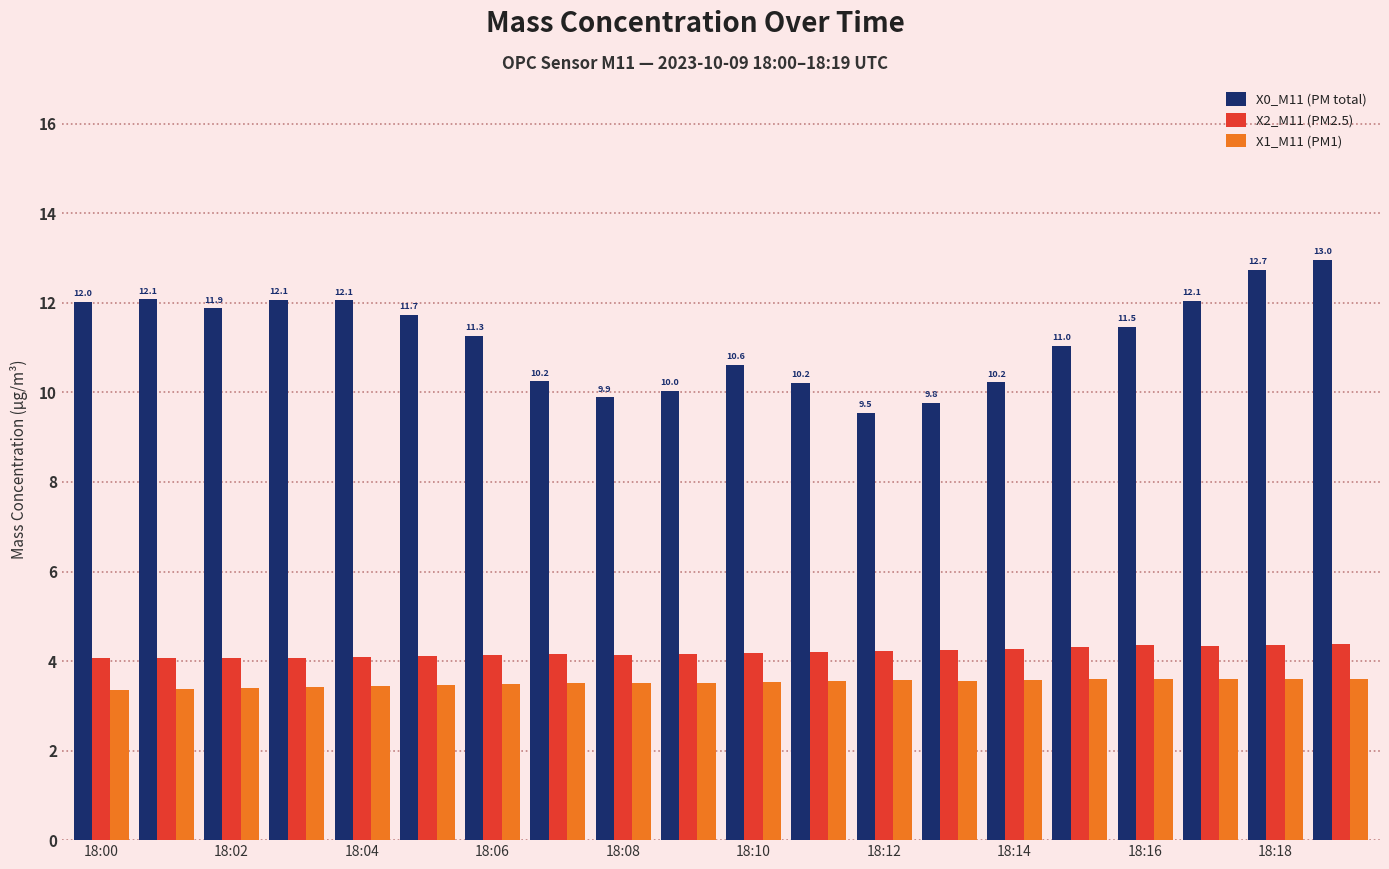

At how many categories does at least one series exceed 9?

20